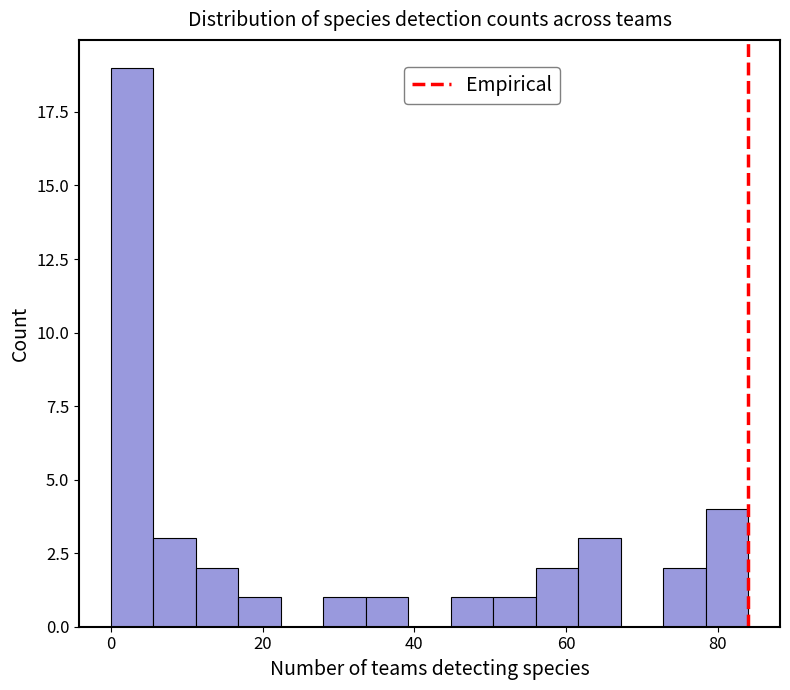

Read against the x-axis, roughly where is the centre of the tallest bar?

2